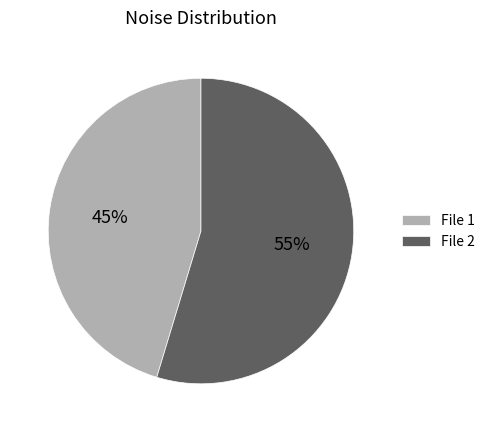

Is the sum of File 2 and File 1 greater than half?

Yes